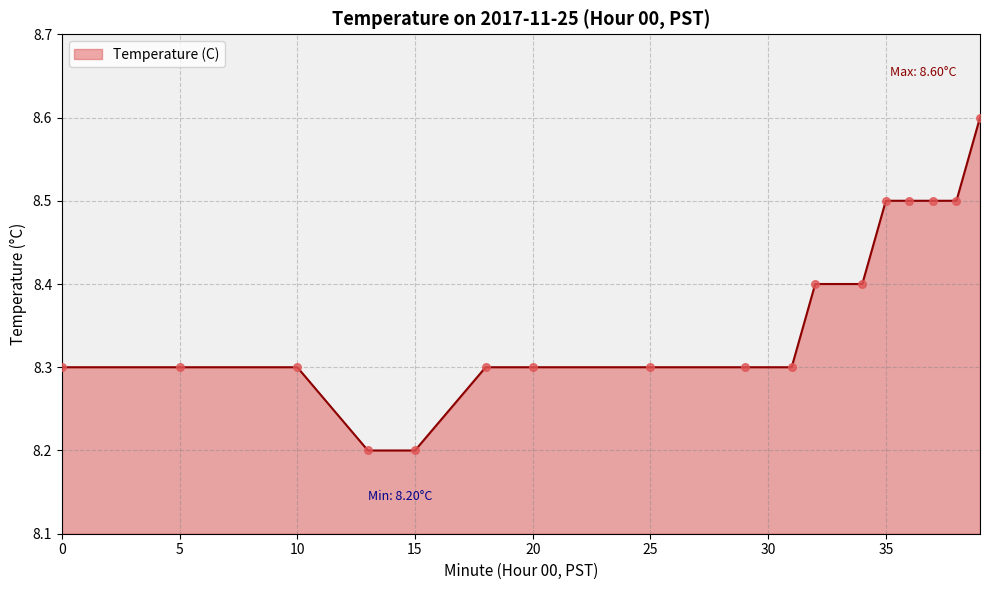

What is the difference between the maximum and minimum values?

0.4